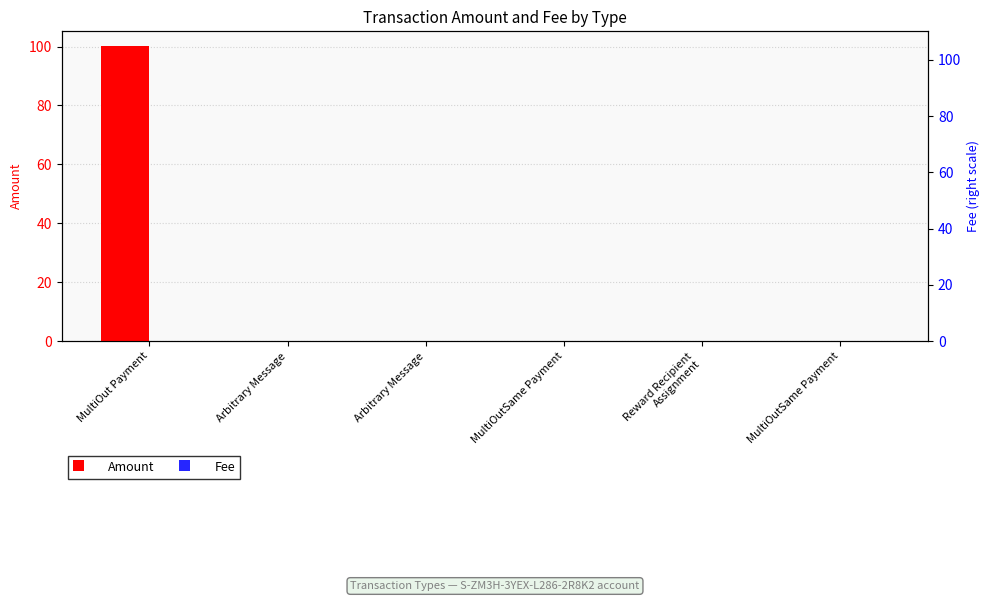

What is the sum of all Amount values?

100.4